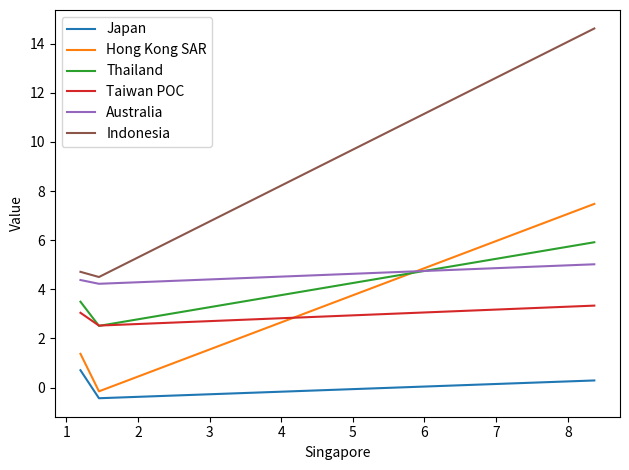

What is the greatest value displayed?

14.6